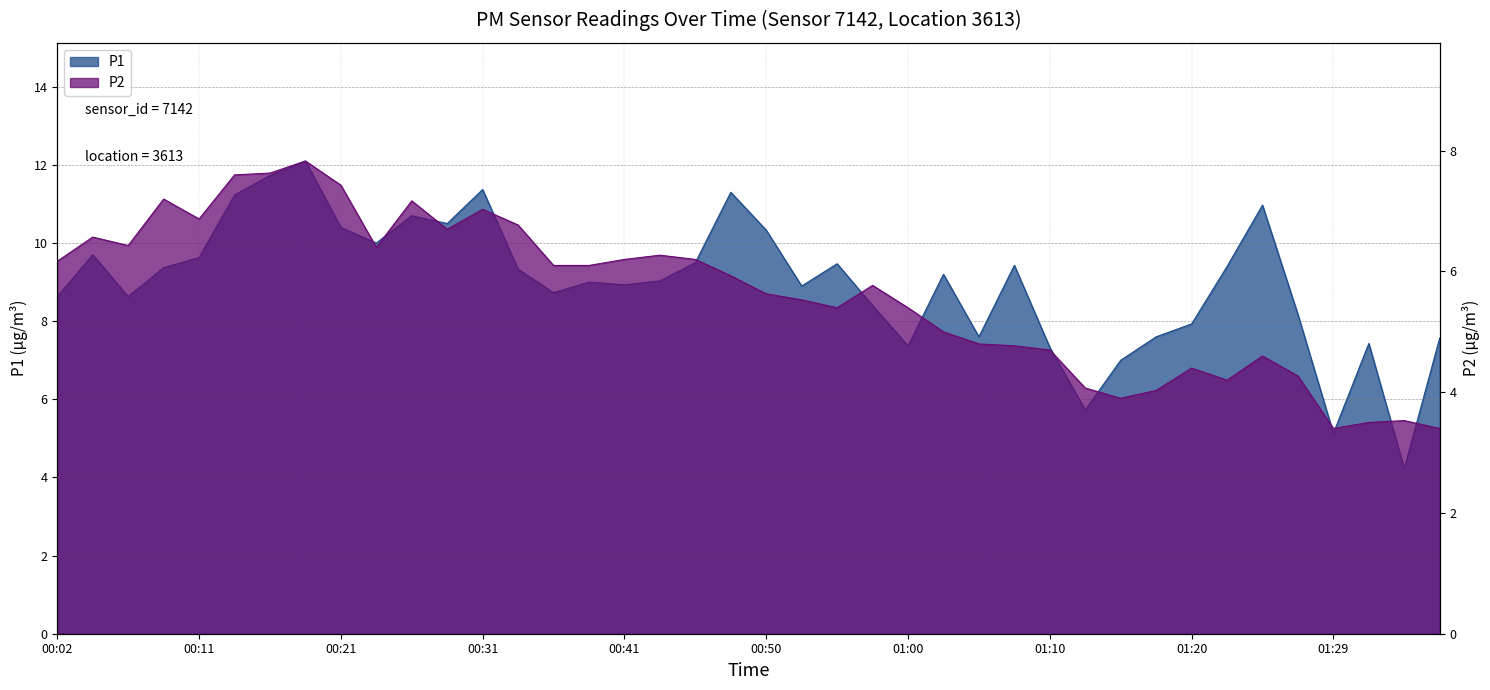

Reading left to right, list all the values displayed in this chart.

P1: 8.6	9.7	8.6	9.4	9.6	11.2	11.7	12.1	10.4	10.0	10.7	10.5	11.4	9.3	8.7	9.0	8.9	9.0	9.5	11.3	10.3	8.9	9.5	8.4	7.4	9.2	7.6	9.4	7.3	5.7	7.0	7.6	7.9	9.4	11.0	8.2	5.1	7.4	4.2	7.6
P2: 6.2	6.6	6.4	7.2	6.9	7.6	7.6	7.8	7.4	6.4	7.2	6.7	7.0	6.8	6.1	6.1	6.2	6.3	6.2	5.9	5.6	5.5	5.4	5.8	5.4	5.0	4.8	4.8	4.7	4.1	3.9	4.0	4.4	4.2	4.6	4.3	3.4	3.5	3.5	3.4